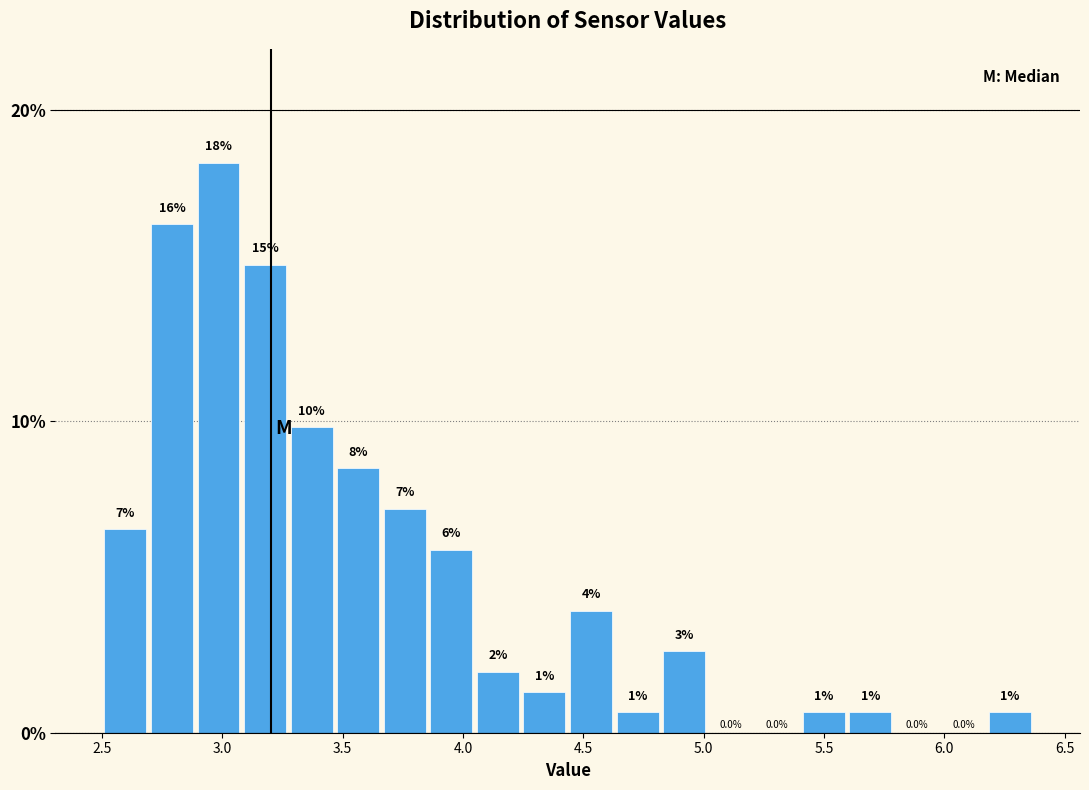

Around what value on the x-axis is the tallest bar? Give the approximate position of its centre, as read against the axis.

3.00